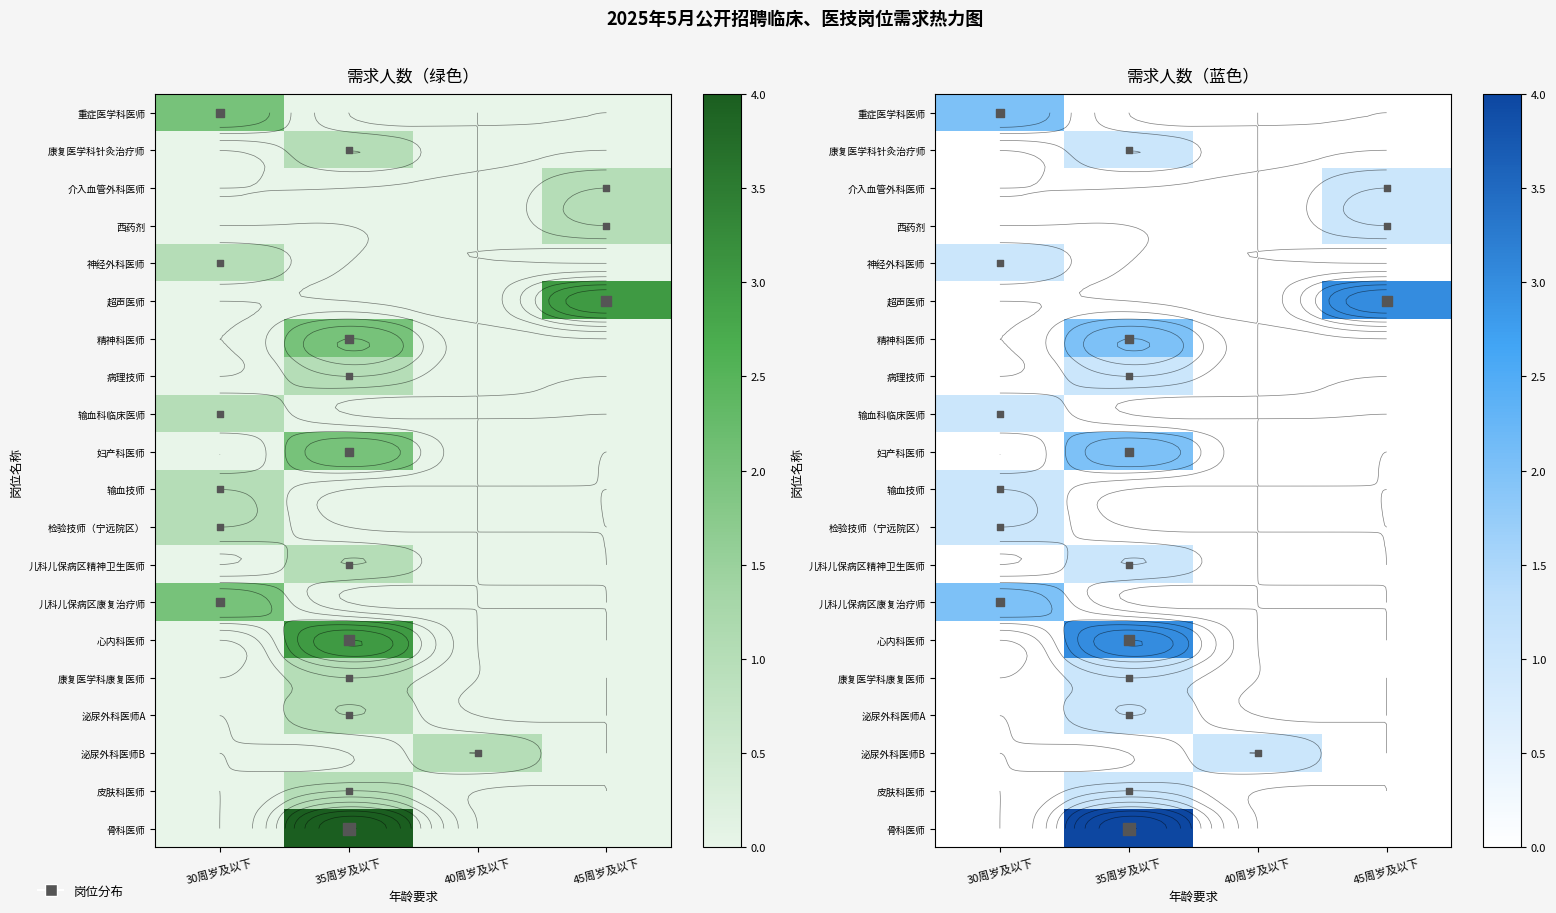

How many values in 泌尿外科医师B are above zero?

1